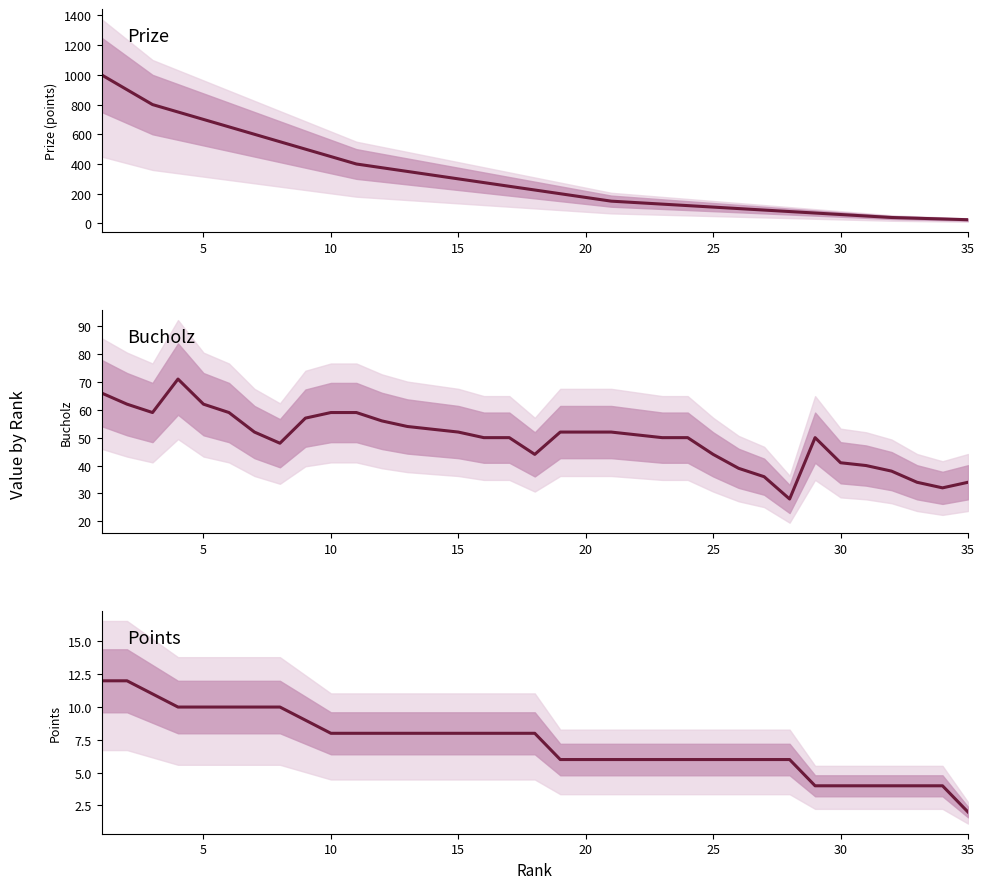

What is the minimum value for Points?

2